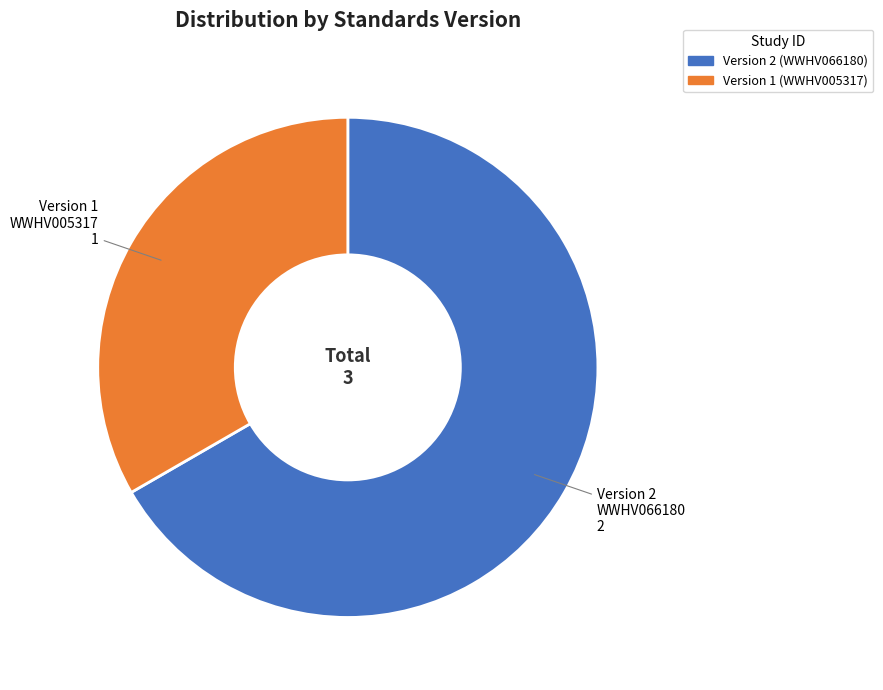

Is there a majority slice in this chart?

Yes